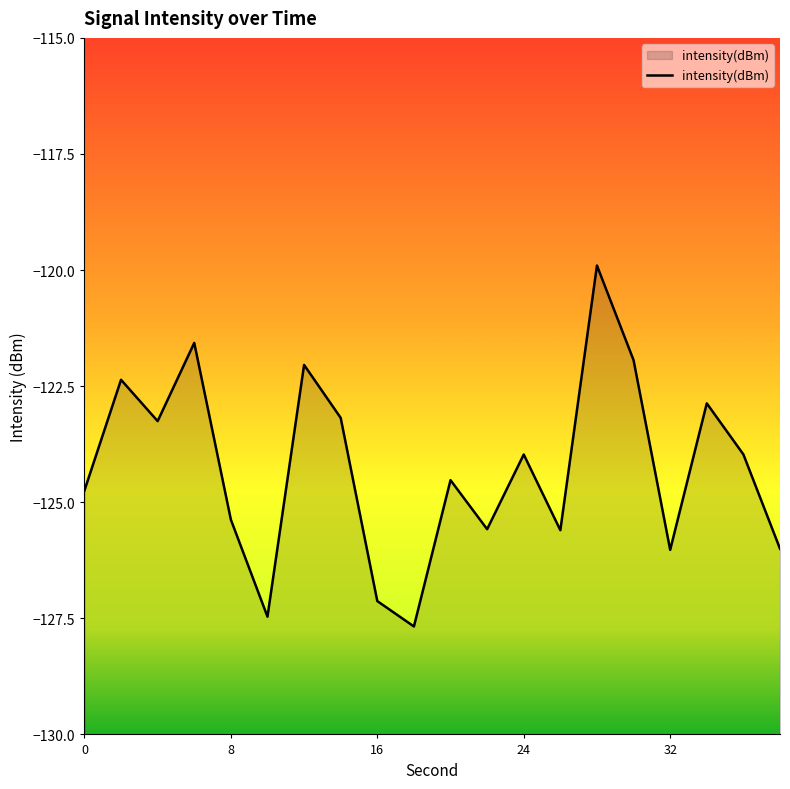

What is the sum of all values?

-2485.2